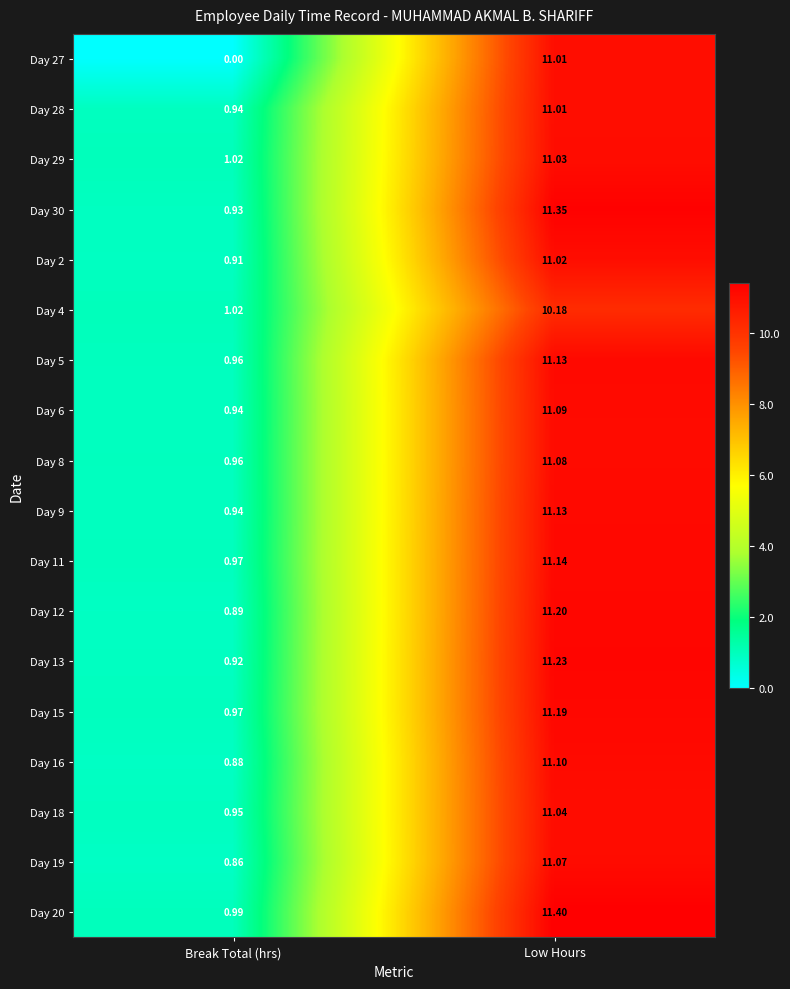

At which category is the sum across all series the highest?

Low Hours